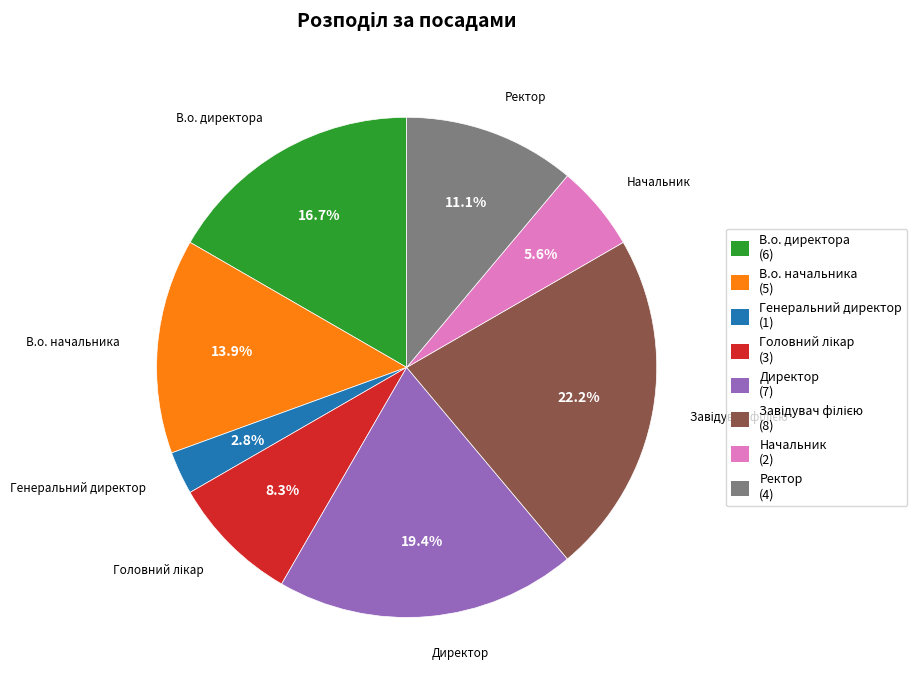

Does В.о. начальника account for over 50% of the chart?

No